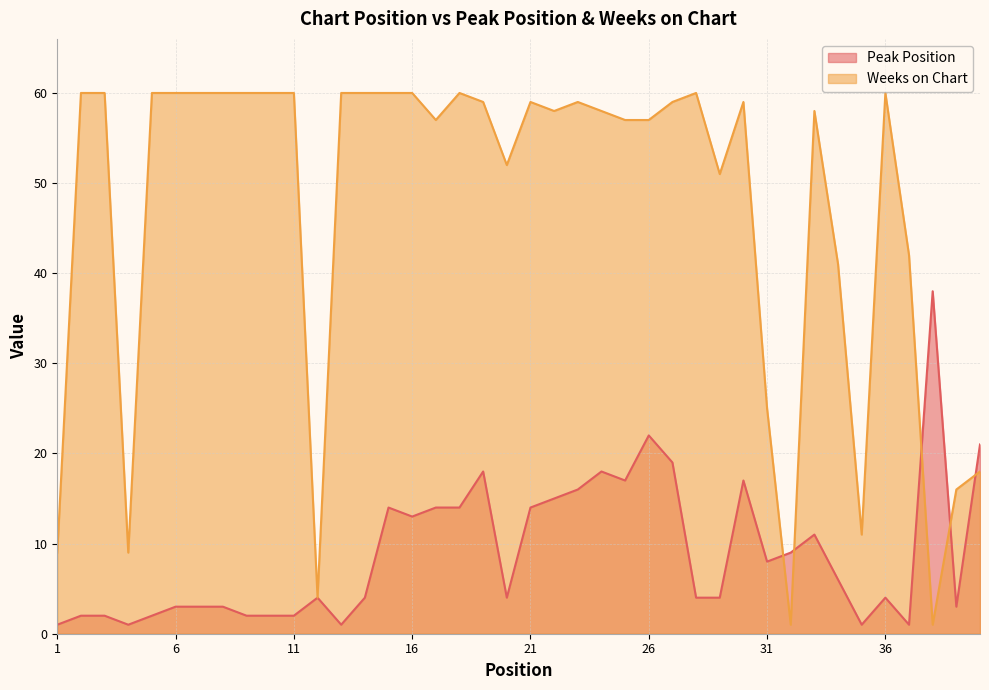

Where do Peak Position and Weeks on Chart first cross each other?

31 and 32